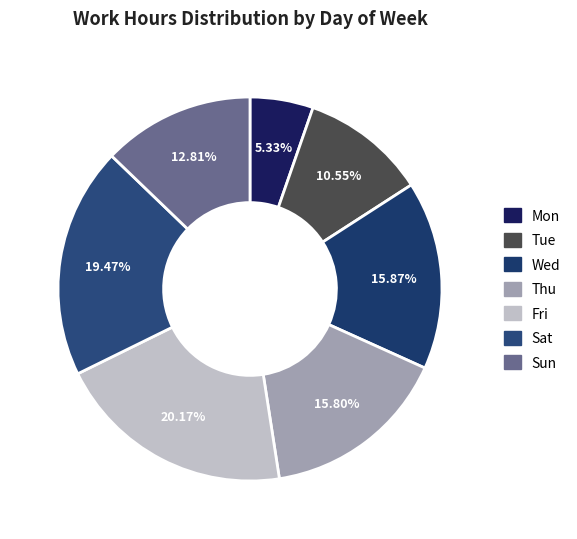

What is the largest slice in the pie chart?

Fri